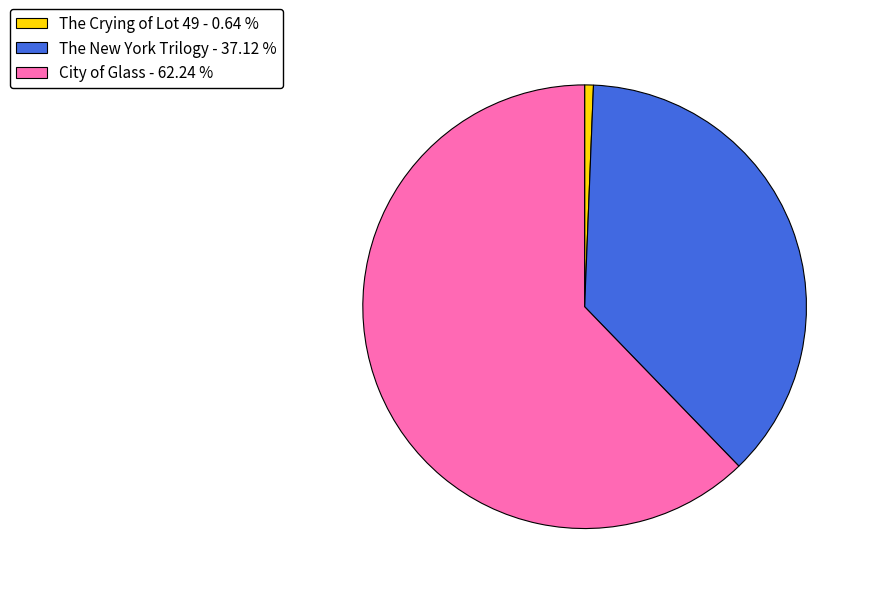

Which slice is the smallest?

The Crying of Lot 49